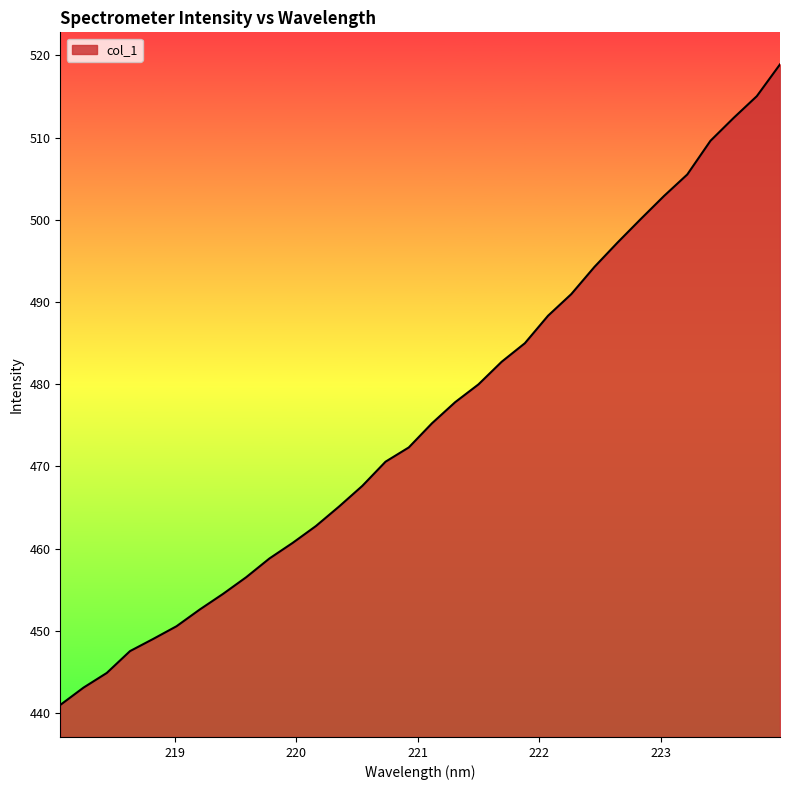

How many series are shown in this chart?

1